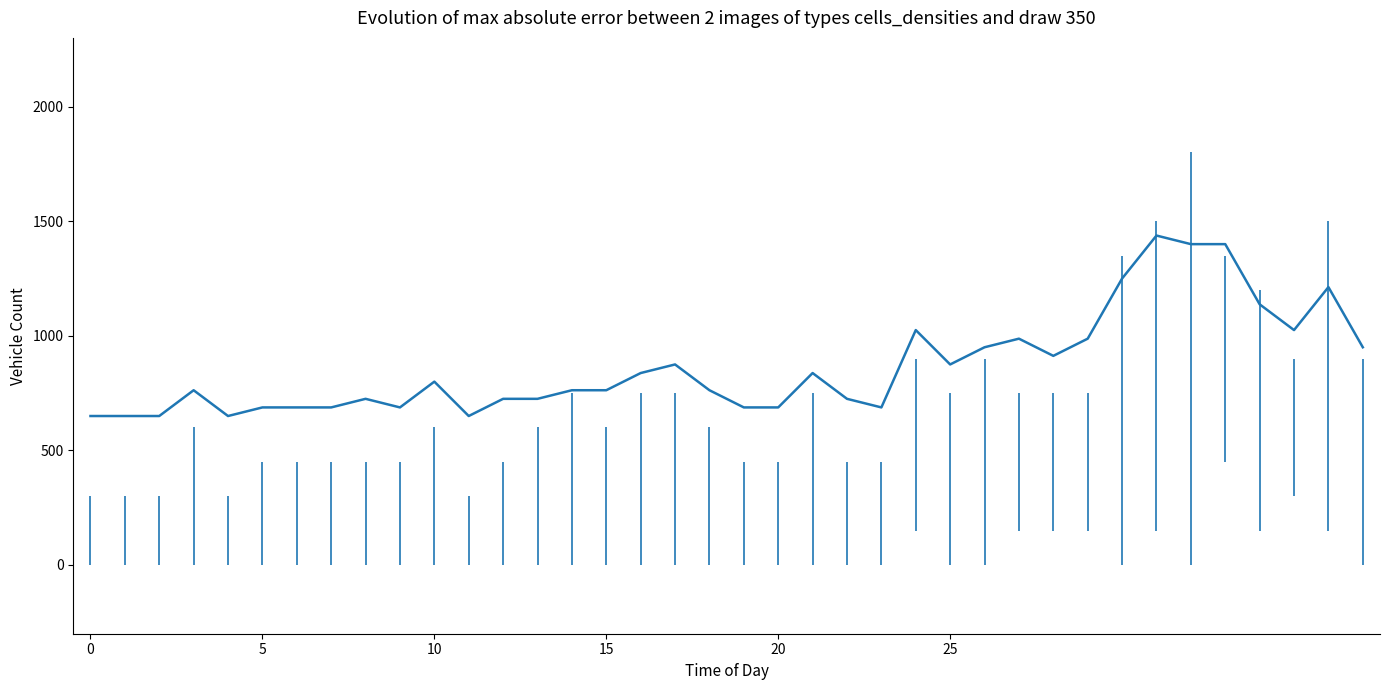

What is the maximum value shown in the chart?

1437.5